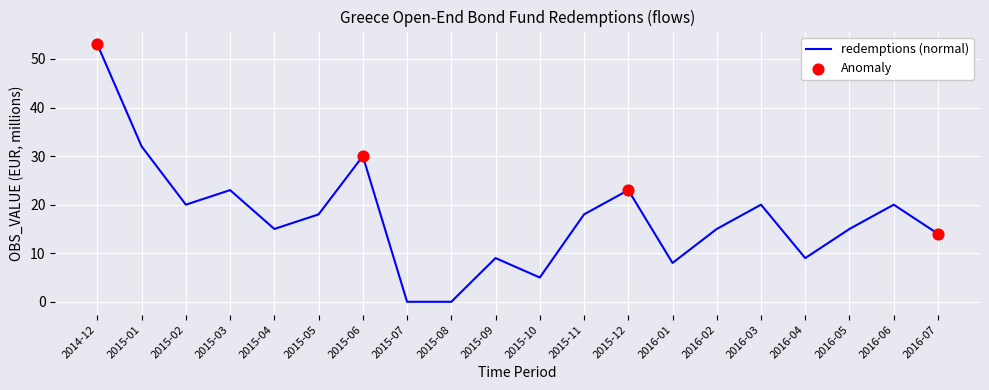

What is the change in value from 2015-05 to 2016-07?

-4